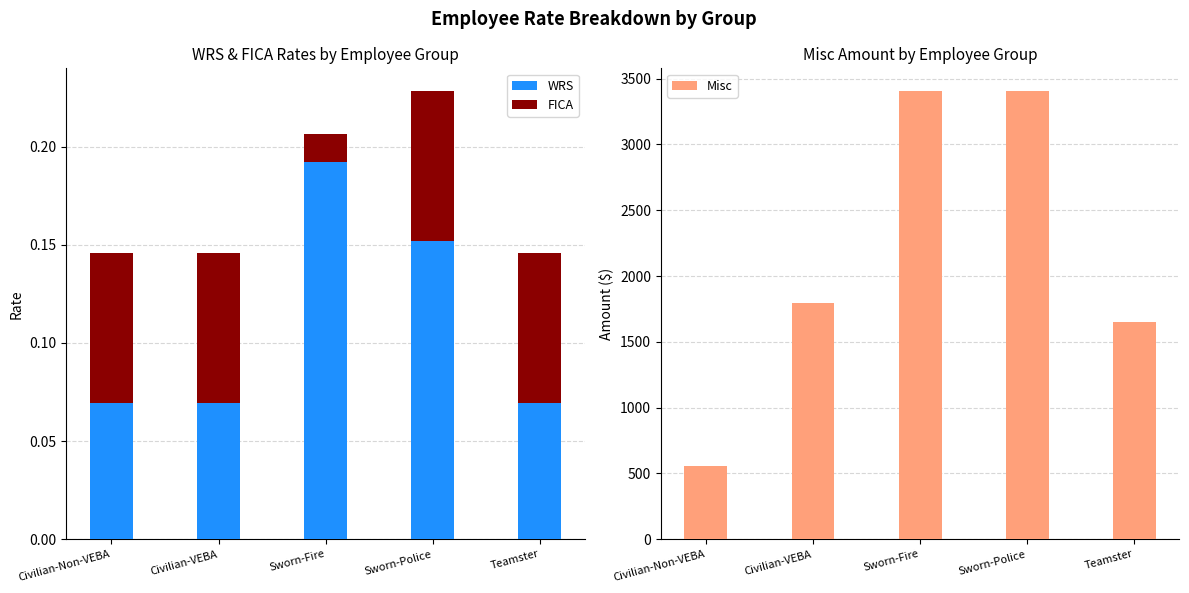

Which series changed the most between Sworn-Fire and Teamster?

Misc